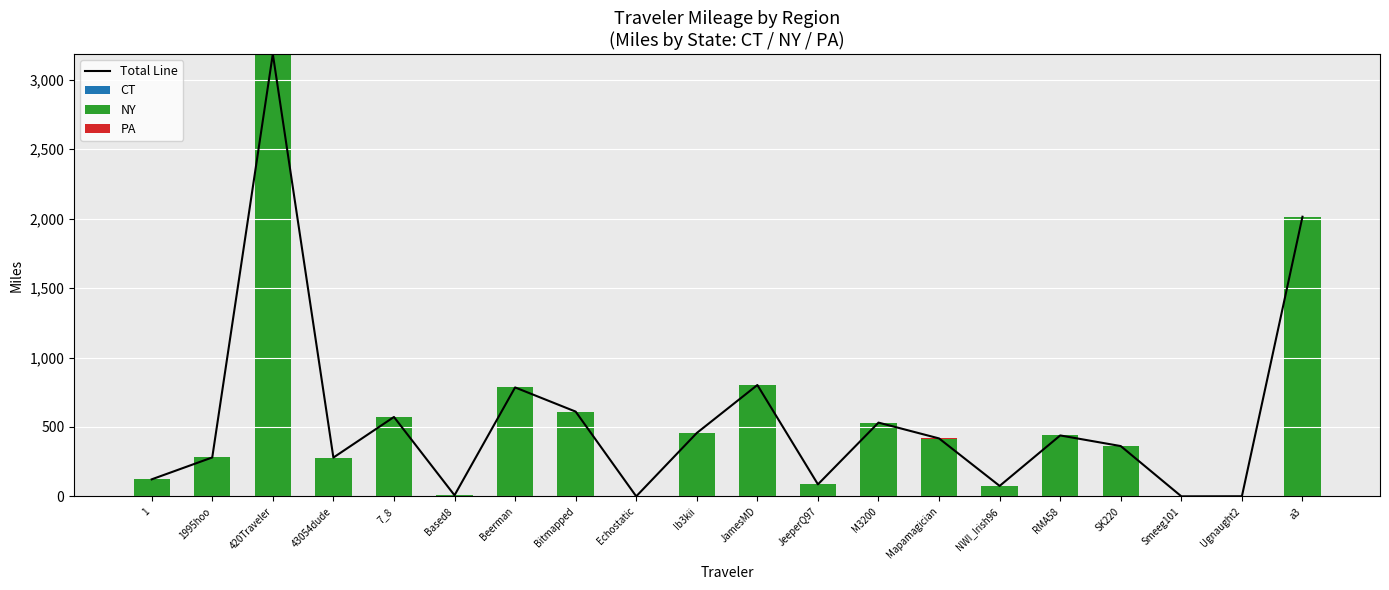

At which category is the sum across all series the highest?

420Traveler